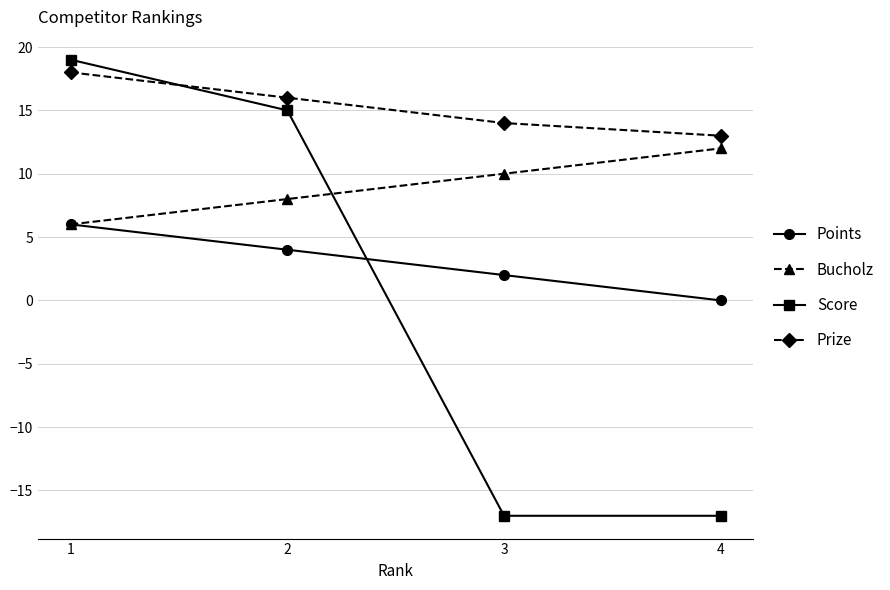

What is the minimum value for Score?

-17